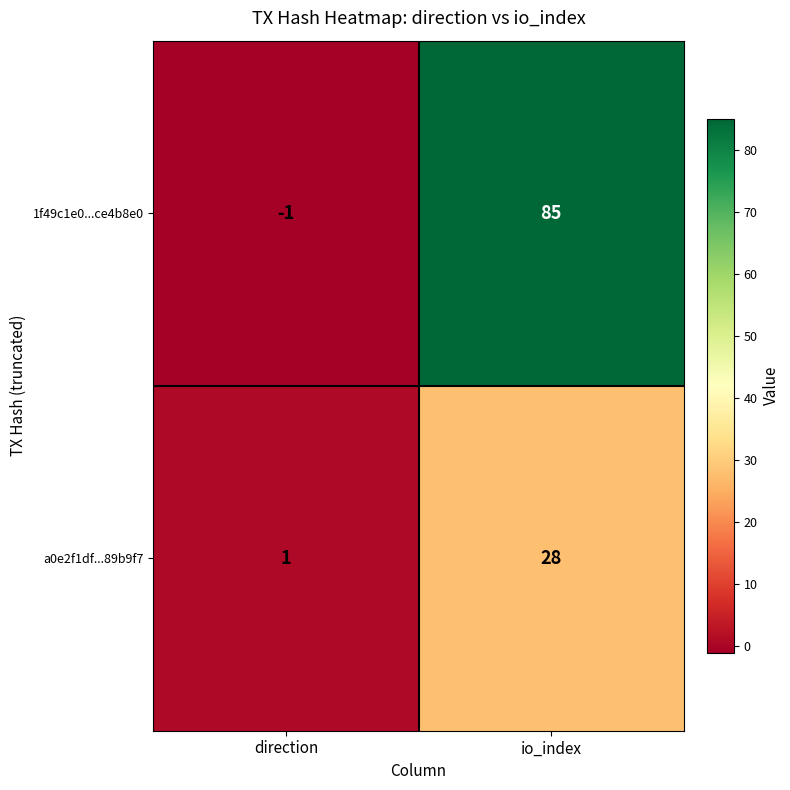

Which series has the largest total across all categories?

1f49c1e0...ce4b8e0